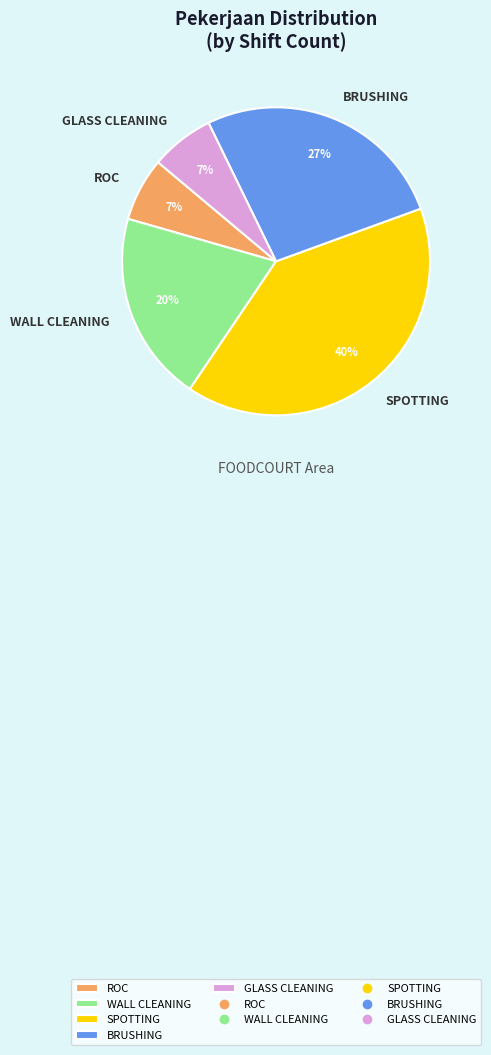

Does any single category account for the majority?

No